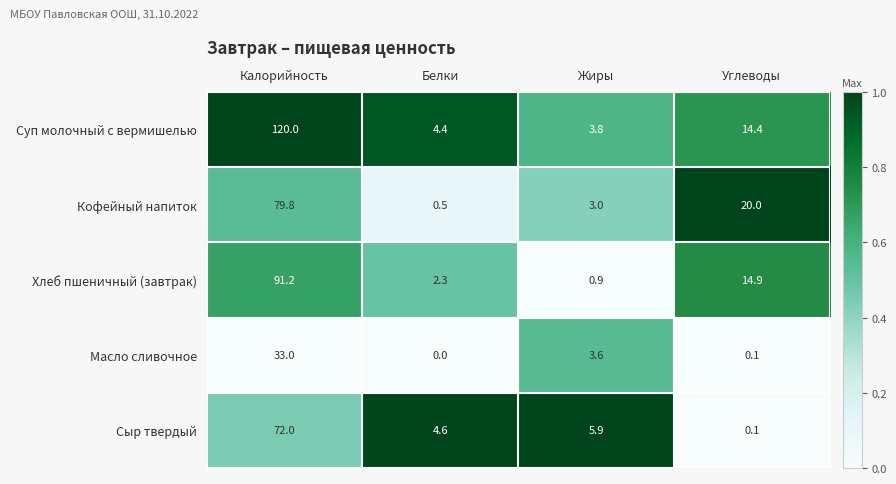

Rank the series at Жиры from lowest to highest value.

Хлеб пшеничный (завтрак), Кофейный напиток, Масло сливочное, Суп молочный с вермишелью, Сыр твердый